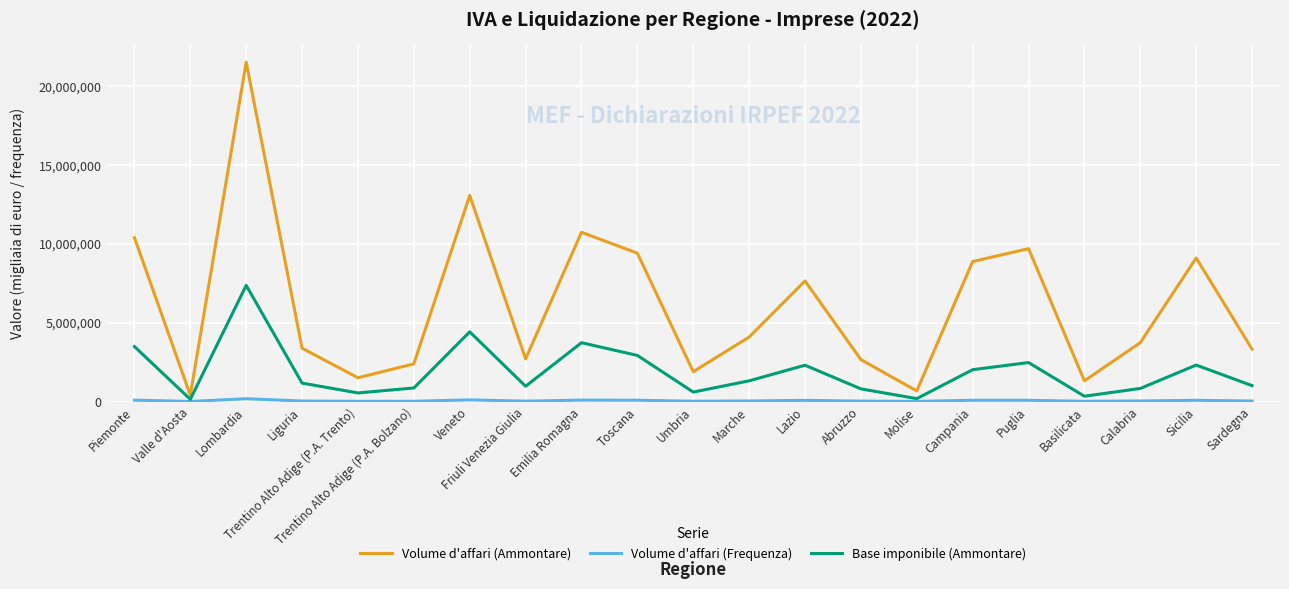

Is it true that Volume d'affari (Ammontare) equals 2410876 at Trentino Alto Adige (P.A. Trento)?

False